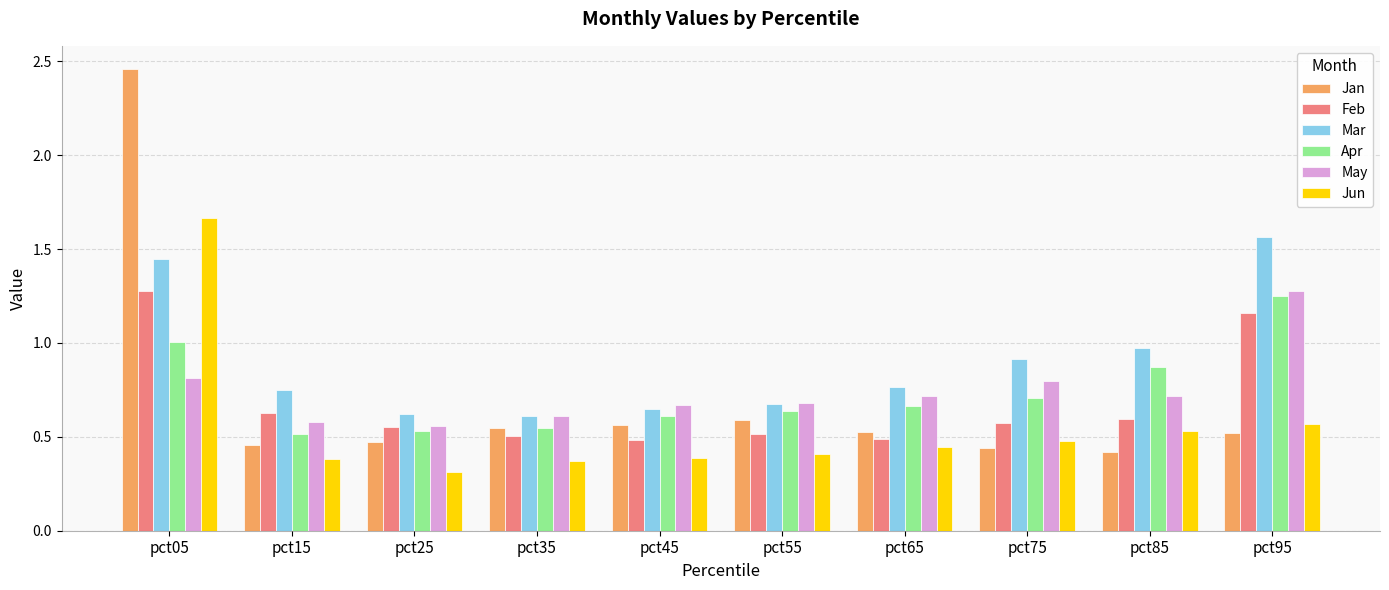

What is the sum of all May values?

7.4